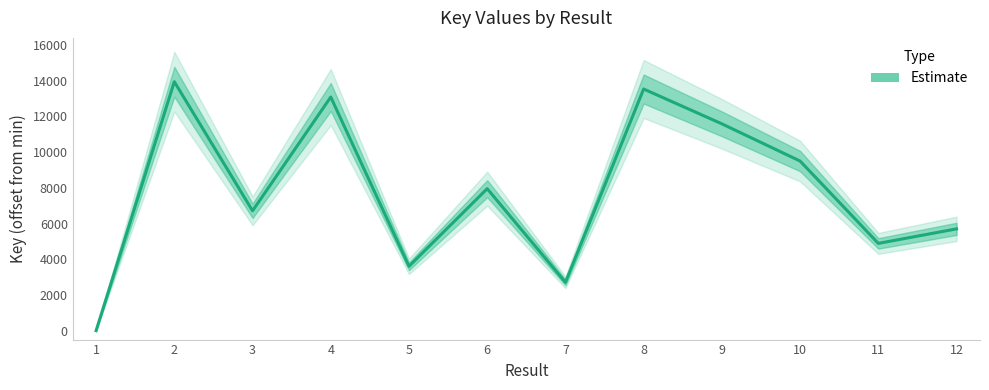

What is the change in value from 2 to 11?

-9058